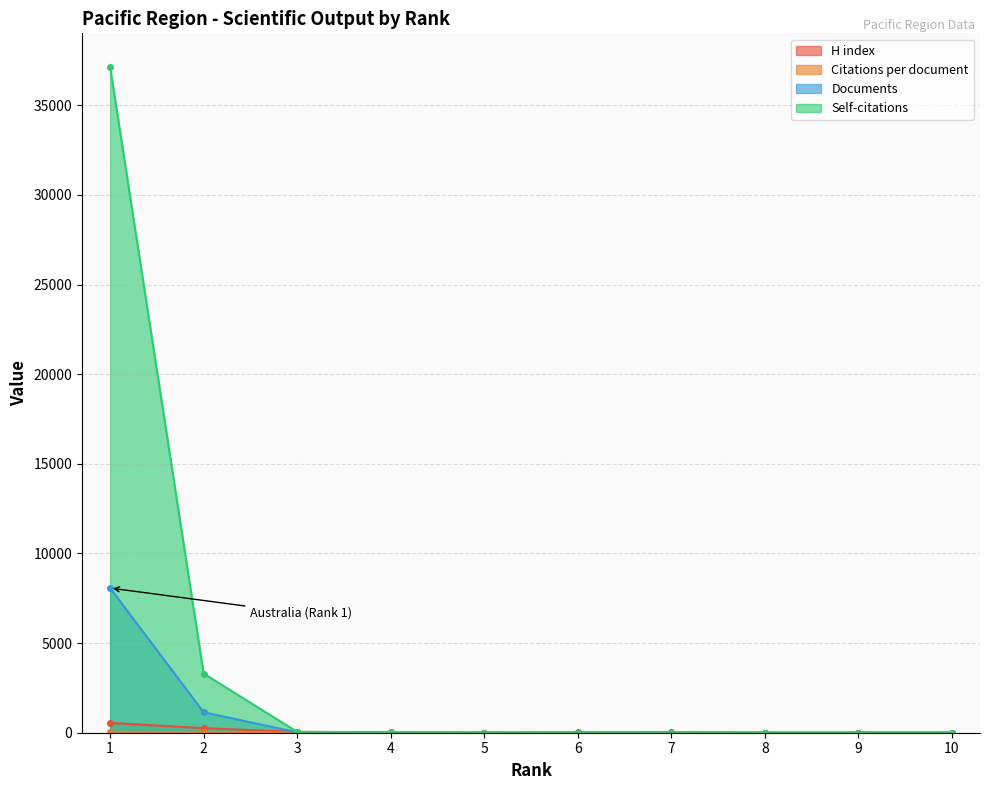

Reading right to left, transcribe all the data shown in this chart.

H index: 10=7.0	9=5.0	8=4.0	7=25.0	6=16.0	5=6.0	4=22.0	3=48.0	2=254.0	1=549.0
Citations per document: 10=1.0	9=1.0	8=1.0	7=3.0	6=8.5	5=0.0	4=10.7	3=10.2	2=23.8	1=28.7
Documents: 10=1.0	9=1.0	8=1.0	7=2.0	6=2.0	5=2.0	4=3.0	3=21.0	2=1142.0	1=8070.0
Self-citations: 10=0.0	9=0.0	8=0.0	7=0.0	6=0.0	5=0.0	4=14.0	3=47.0	2=3300.0	1=37152.0